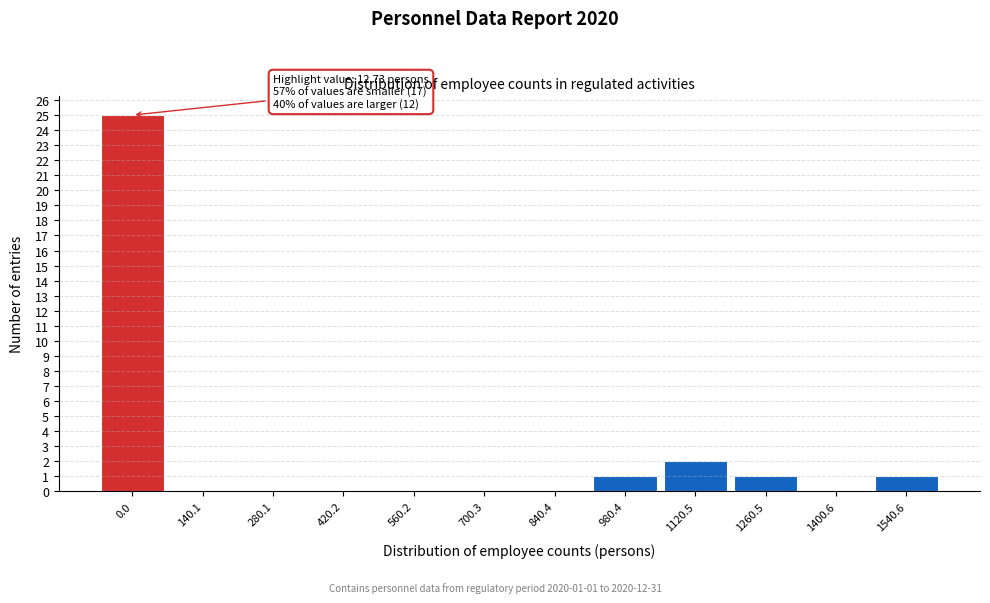

Reading left to right, extract all data points from this chart.

0.0=25	140.1=0	280.1=0	420.2=0	560.2=0	700.3=0	840.4=0	980.4=1	1120.5=2	1260.5=1	1400.6=0	1540.6=1